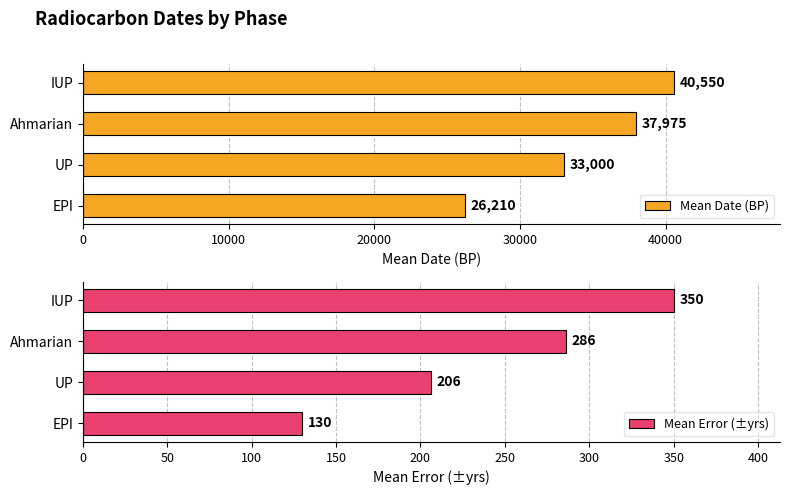

How many data points in Mean Date (BP) are above 37975?

1